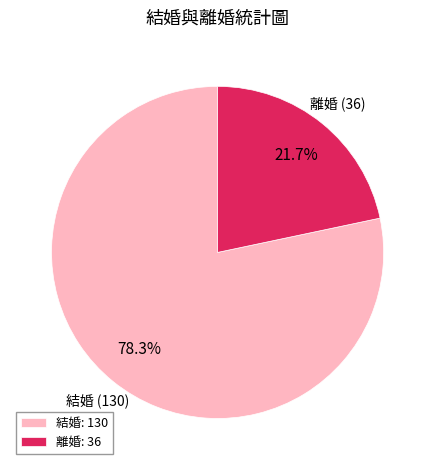

Combined, what portion of the pie is 結婚 and 離婚?

100.0%